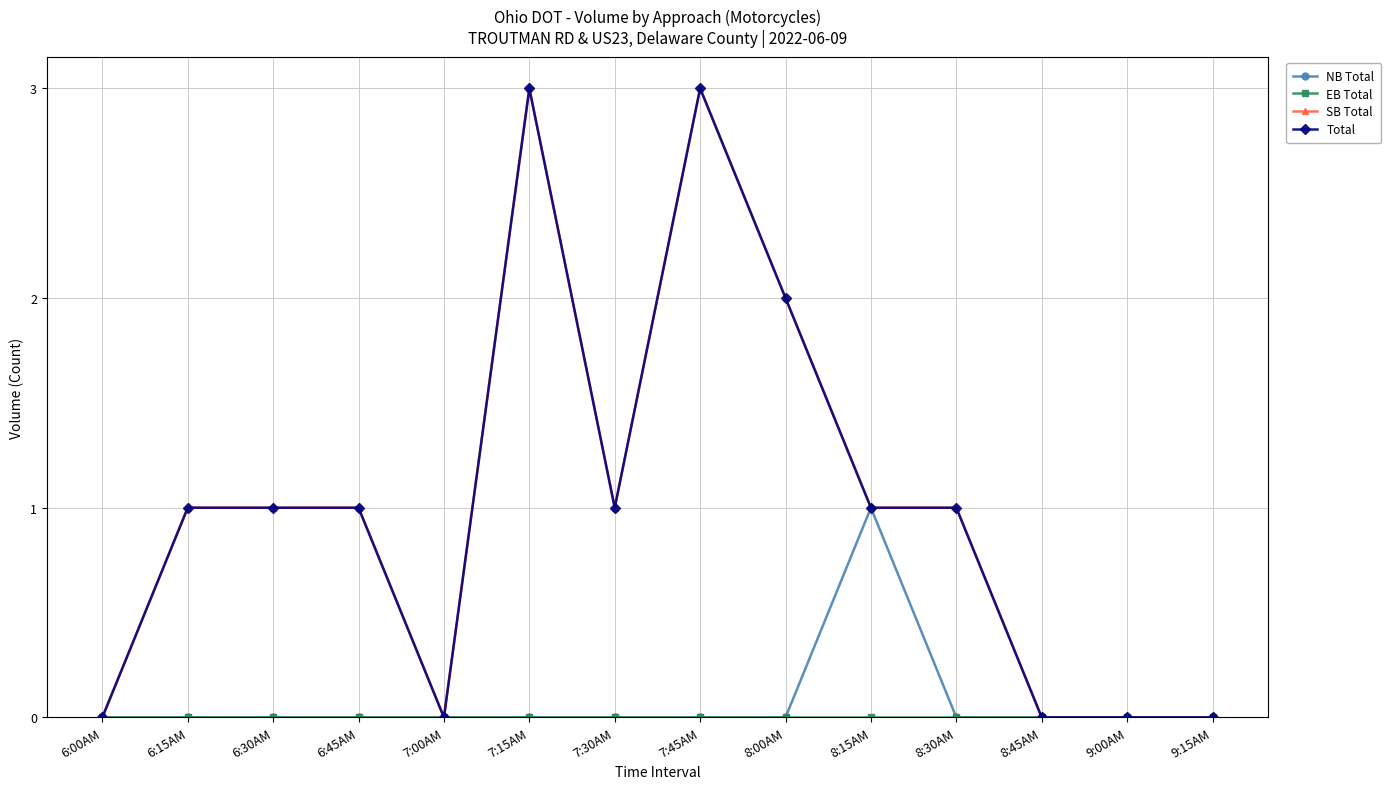

Which series changed the most between 6:30AM and 8:00AM?

SB Total